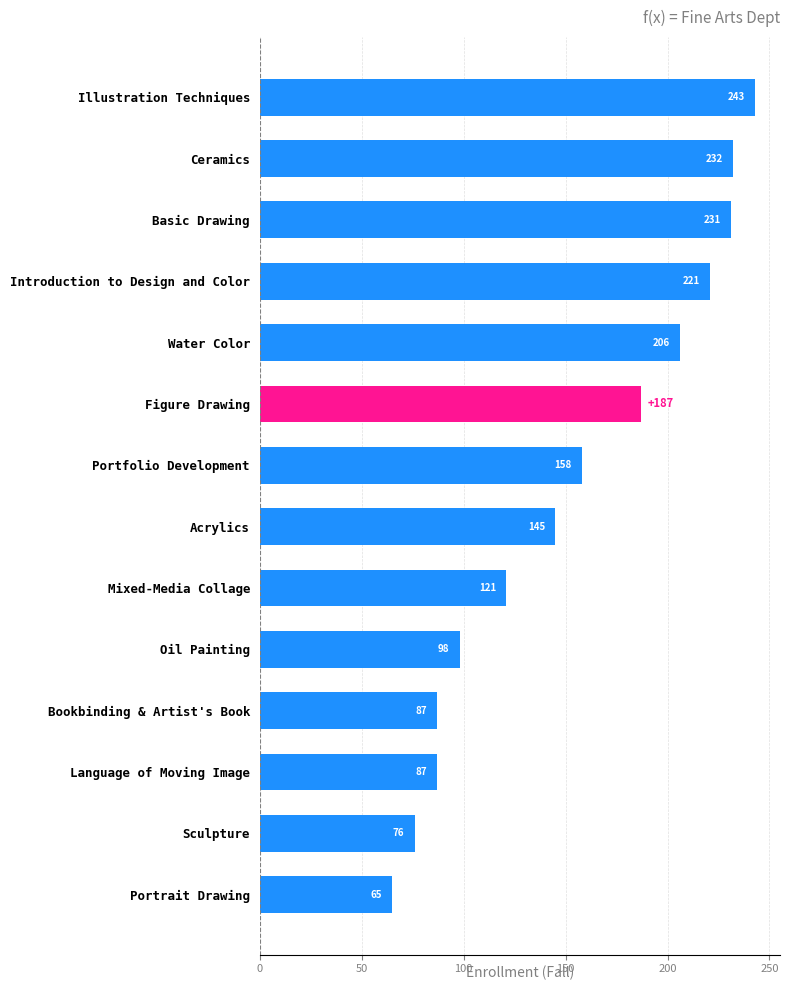

What is the smallest value displayed?

65